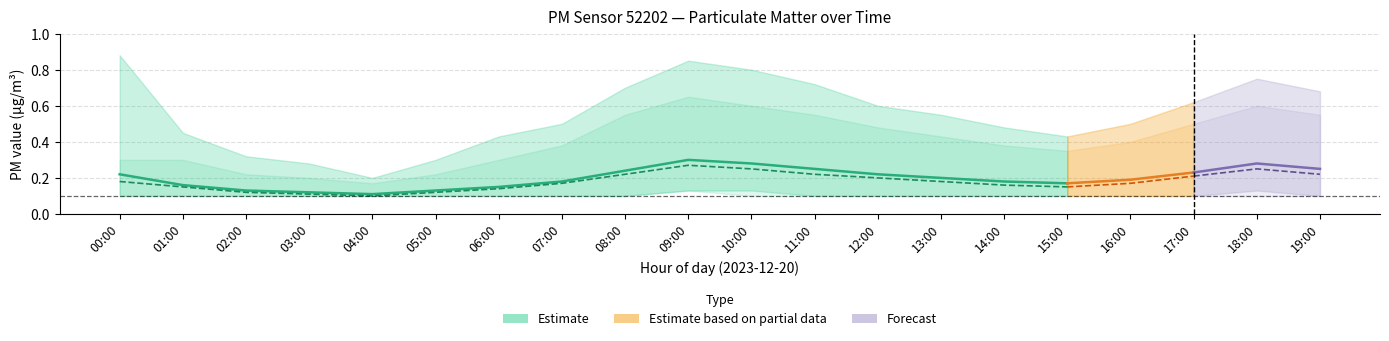

The value of P2_mean at 00:00 is 0.2. True or false?

True